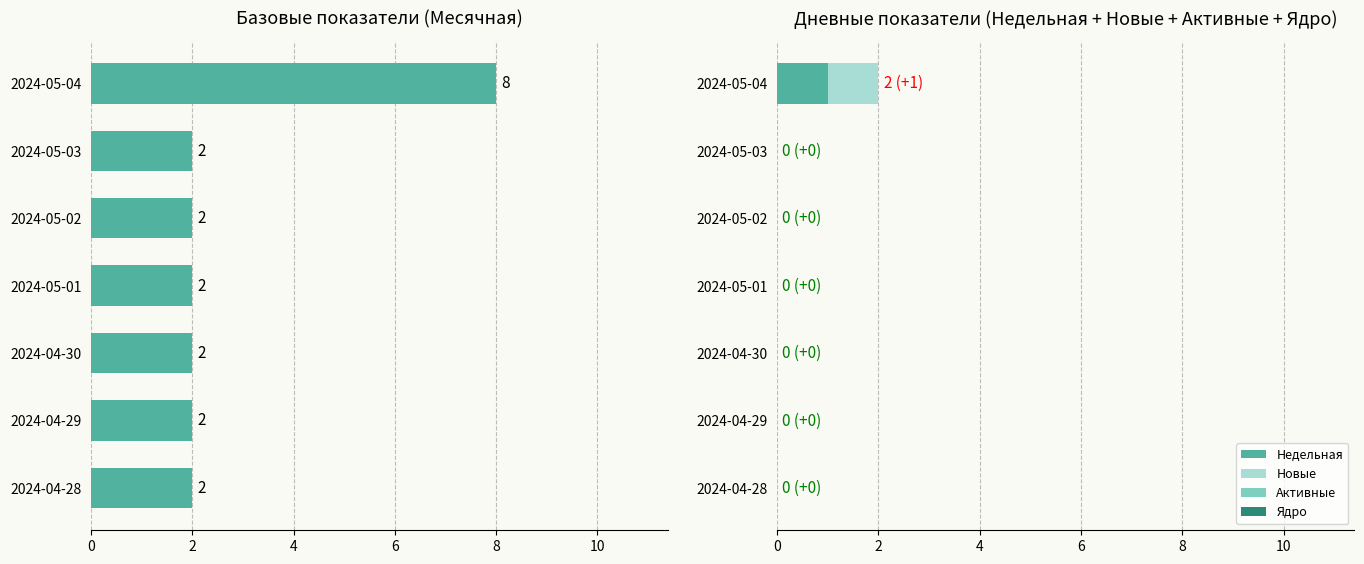

What is the sum of all Новые values?

1.0